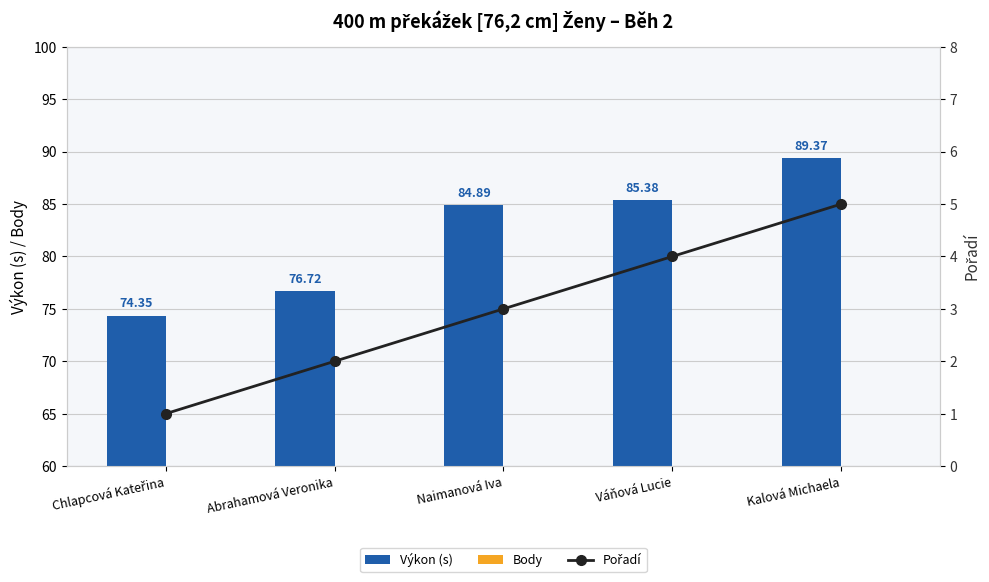

How many values in the Body series exceed 4?

2